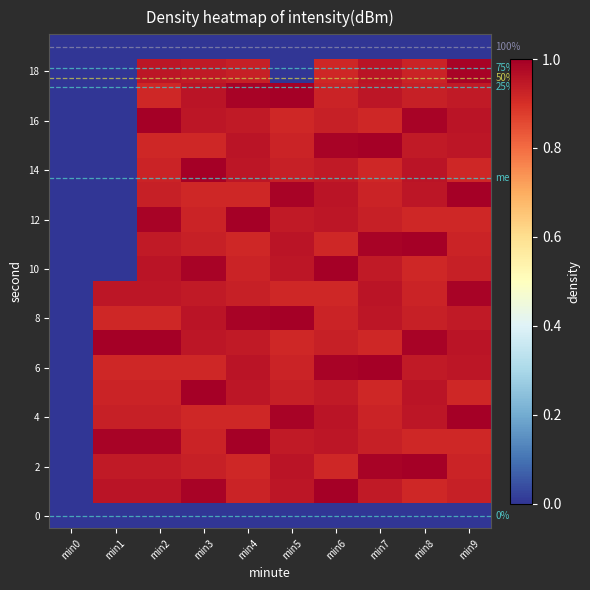

How many distinct data groups are displayed?

20